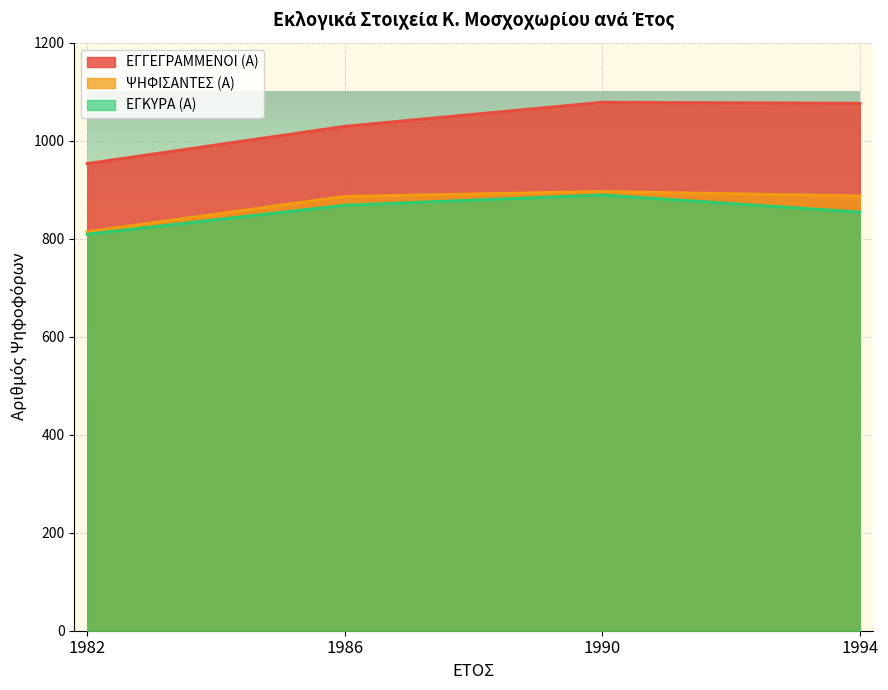

The value of ΕΓΚΥΡΑ (Α) at 1990 is 889. True or false?

True